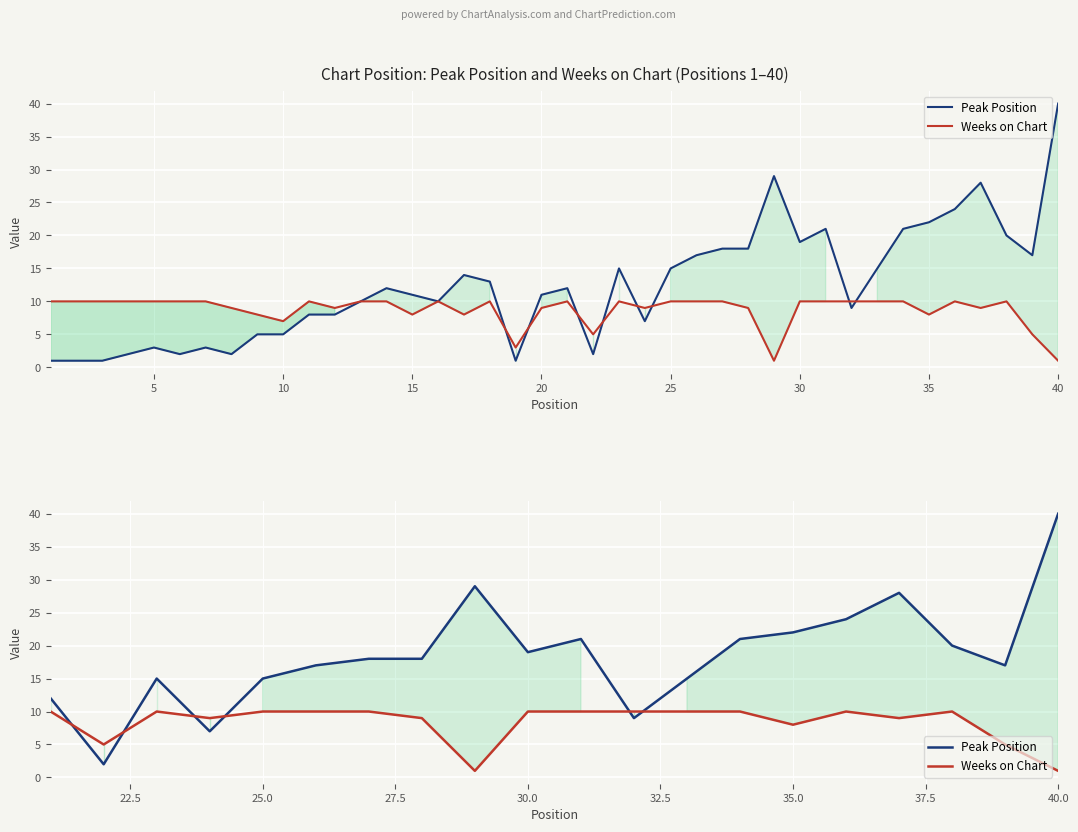

True or false: Weeks on Chart has more than 2 points higher than both neighbors.

True